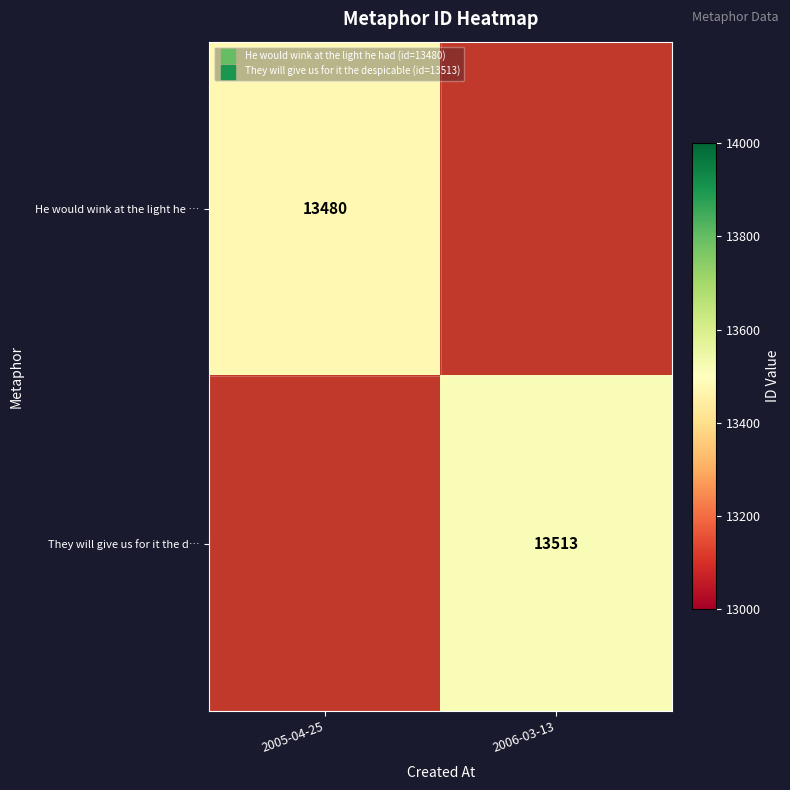

Which has a higher value, 2006-03-13 or 2005-04-25?

2005-04-25